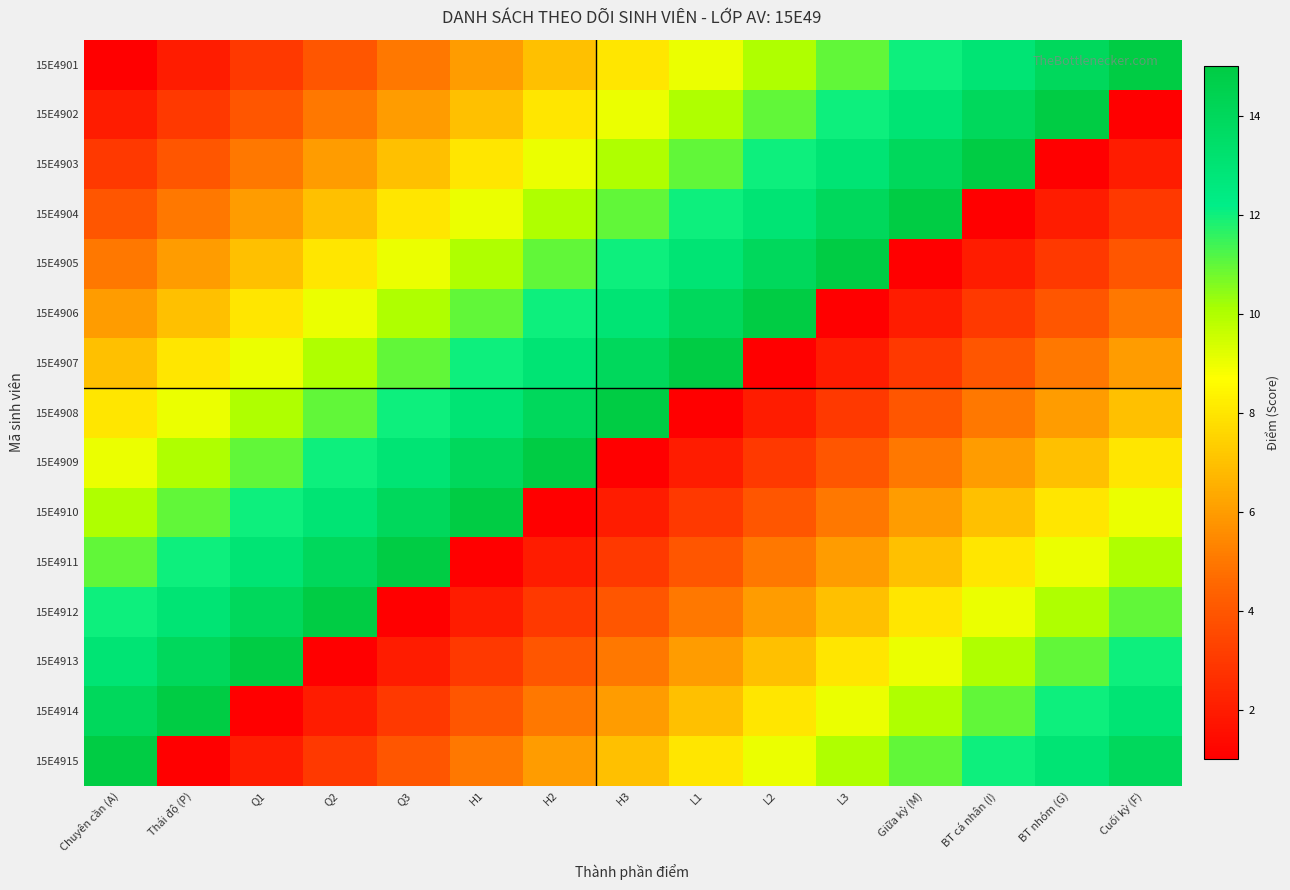

Reading left to right, transcribe all the data shown in this chart.

15E4901: Chuyên cần (A)=1	Thái độ (P)=2	Q1=3	Q2=4	Q3=5	H1=6	H2=7	H3=8	L1=9	L2=10	L3=11	Giữa kỳ (M)=12	BT cá nhân (I)=13	BT nhóm (G)=14	Cuối kỳ (F)=15
15E4902: Chuyên cần (A)=2	Thái độ (P)=3	Q1=4	Q2=5	Q3=6	H1=7	H2=8	H3=9	L1=10	L2=11	L3=12	Giữa kỳ (M)=13	BT cá nhân (I)=14	BT nhóm (G)=15	Cuối kỳ (F)=1
15E4903: Chuyên cần (A)=3	Thái độ (P)=4	Q1=5	Q2=6	Q3=7	H1=8	H2=9	H3=10	L1=11	L2=12	L3=13	Giữa kỳ (M)=14	BT cá nhân (I)=15	BT nhóm (G)=1	Cuối kỳ (F)=2
15E4904: Chuyên cần (A)=4	Thái độ (P)=5	Q1=6	Q2=7	Q3=8	H1=9	H2=10	H3=11	L1=12	L2=13	L3=14	Giữa kỳ (M)=15	BT cá nhân (I)=1	BT nhóm (G)=2	Cuối kỳ (F)=3
15E4905: Chuyên cần (A)=5	Thái độ (P)=6	Q1=7	Q2=8	Q3=9	H1=10	H2=11	H3=12	L1=13	L2=14	L3=15	Giữa kỳ (M)=1	BT cá nhân (I)=2	BT nhóm (G)=3	Cuối kỳ (F)=4
15E4906: Chuyên cần (A)=6	Thái độ (P)=7	Q1=8	Q2=9	Q3=10	H1=11	H2=12	H3=13	L1=14	L2=15	L3=1	Giữa kỳ (M)=2	BT cá nhân (I)=3	BT nhóm (G)=4	Cuối kỳ (F)=5
15E4907: Chuyên cần (A)=7	Thái độ (P)=8	Q1=9	Q2=10	Q3=11	H1=12	H2=13	H3=14	L1=15	L2=1	L3=2	Giữa kỳ (M)=3	BT cá nhân (I)=4	BT nhóm (G)=5	Cuối kỳ (F)=6
15E4908: Chuyên cần (A)=8	Thái độ (P)=9	Q1=10	Q2=11	Q3=12	H1=13	H2=14	H3=15	L1=1	L2=2	L3=3	Giữa kỳ (M)=4	BT cá nhân (I)=5	BT nhóm (G)=6	Cuối kỳ (F)=7
15E4909: Chuyên cần (A)=9	Thái độ (P)=10	Q1=11	Q2=12	Q3=13	H1=14	H2=15	H3=1	L1=2	L2=3	L3=4	Giữa kỳ (M)=5	BT cá nhân (I)=6	BT nhóm (G)=7	Cuối kỳ (F)=8
15E4910: Chuyên cần (A)=10	Thái độ (P)=11	Q1=12	Q2=13	Q3=14	H1=15	H2=1	H3=2	L1=3	L2=4	L3=5	Giữa kỳ (M)=6	BT cá nhân (I)=7	BT nhóm (G)=8	Cuối kỳ (F)=9
15E4911: Chuyên cần (A)=11	Thái độ (P)=12	Q1=13	Q2=14	Q3=15	H1=1	H2=2	H3=3	L1=4	L2=5	L3=6	Giữa kỳ (M)=7	BT cá nhân (I)=8	BT nhóm (G)=9	Cuối kỳ (F)=10
15E4912: Chuyên cần (A)=12	Thái độ (P)=13	Q1=14	Q2=15	Q3=1	H1=2	H2=3	H3=4	L1=5	L2=6	L3=7	Giữa kỳ (M)=8	BT cá nhân (I)=9	BT nhóm (G)=10	Cuối kỳ (F)=11
15E4913: Chuyên cần (A)=13	Thái độ (P)=14	Q1=15	Q2=1	Q3=2	H1=3	H2=4	H3=5	L1=6	L2=7	L3=8	Giữa kỳ (M)=9	BT cá nhân (I)=10	BT nhóm (G)=11	Cuối kỳ (F)=12
15E4914: Chuyên cần (A)=14	Thái độ (P)=15	Q1=1	Q2=2	Q3=3	H1=4	H2=5	H3=6	L1=7	L2=8	L3=9	Giữa kỳ (M)=10	BT cá nhân (I)=11	BT nhóm (G)=12	Cuối kỳ (F)=13
15E4915: Chuyên cần (A)=15	Thái độ (P)=1	Q1=2	Q2=3	Q3=4	H1=5	H2=6	H3=7	L1=8	L2=9	L3=10	Giữa kỳ (M)=11	BT cá nhân (I)=12	BT nhóm (G)=13	Cuối kỳ (F)=14